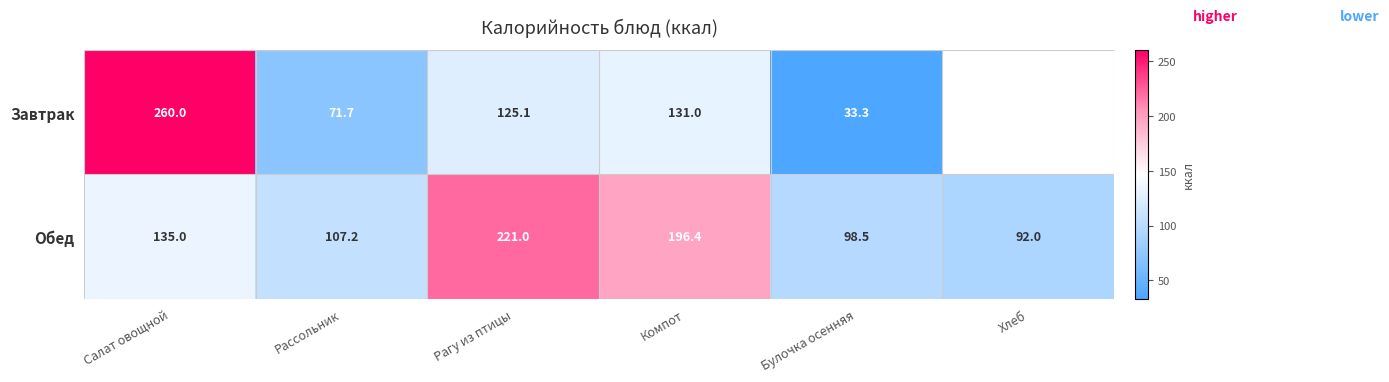

Is it true that Обед equals 29.7 at Салат овощной?

False